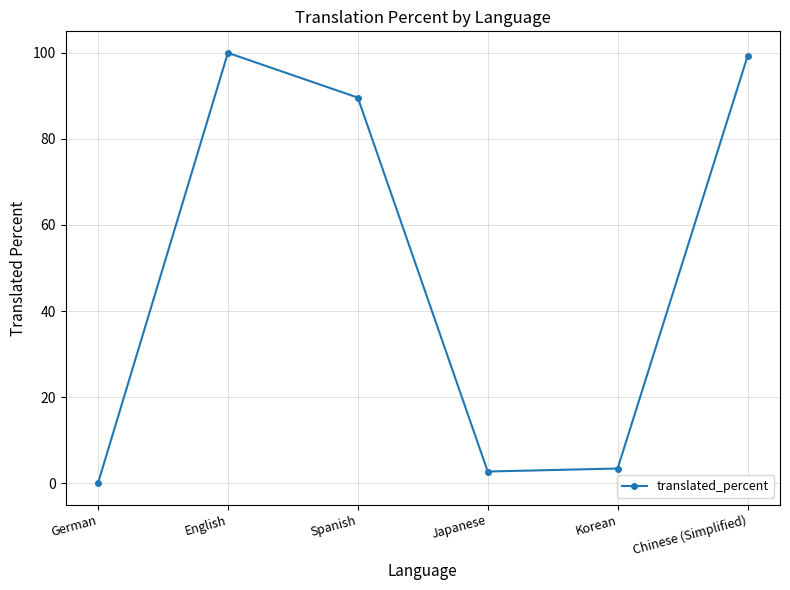

What is the sum of all values?

294.9